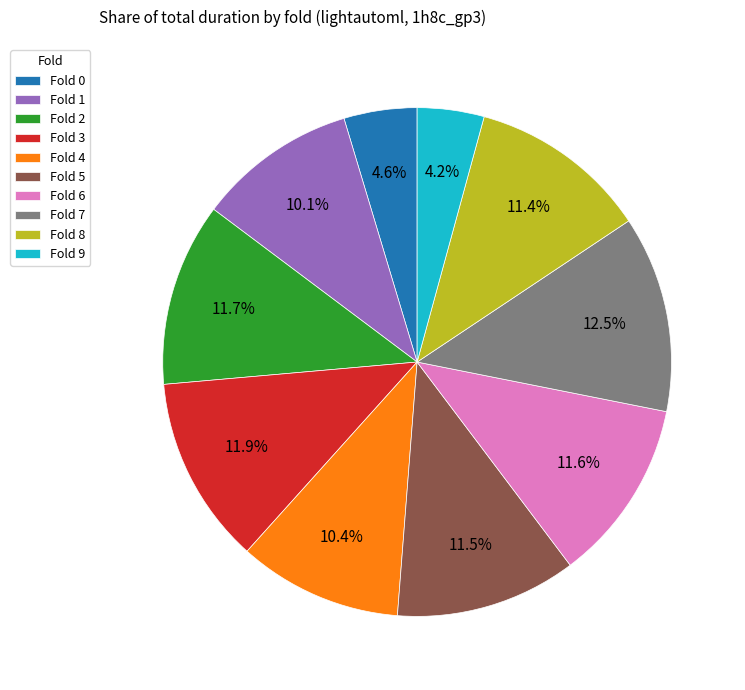

Is there a majority slice in this chart?

No